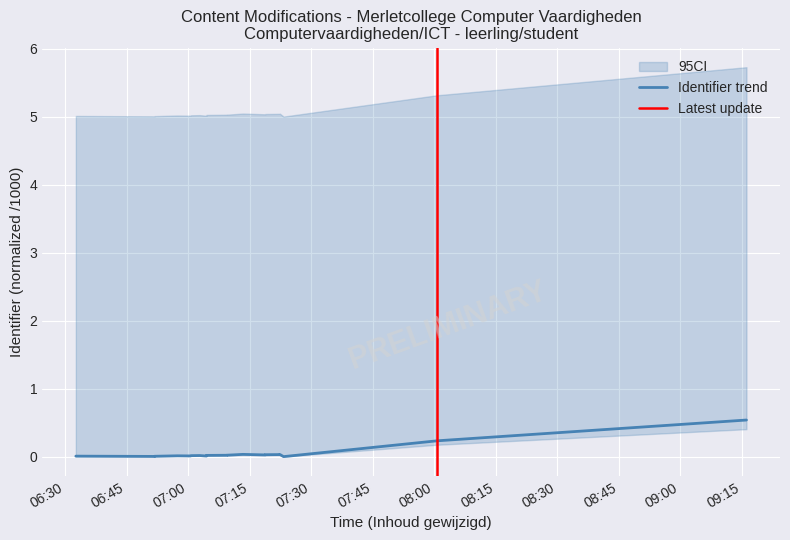

At which category does the chart reach its peak across all series?

2022-06-08 09:16:08